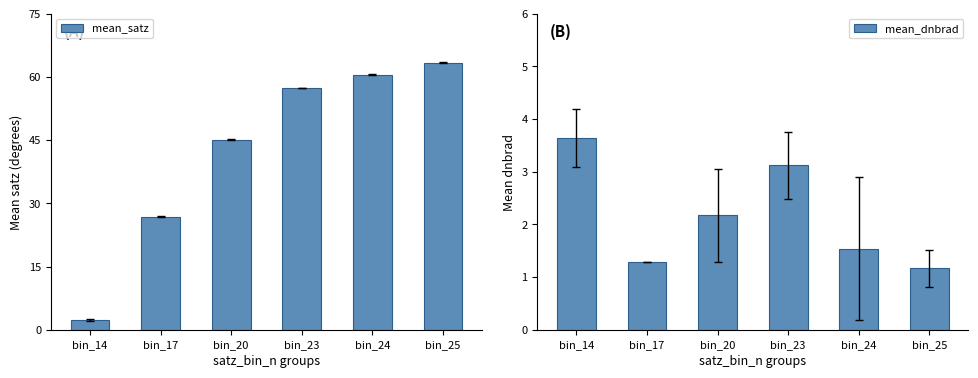

Reading left to right, list all the values displayed in this chart.

mean_satz: bin_14=2.3	bin_17=26.8	bin_20=45.1	bin_23=57.4	bin_24=60.5	bin_25=63.4
mean_dnbrad: bin_14=3.6	bin_17=1.3	bin_20=2.2	bin_23=3.1	bin_24=1.5	bin_25=1.2